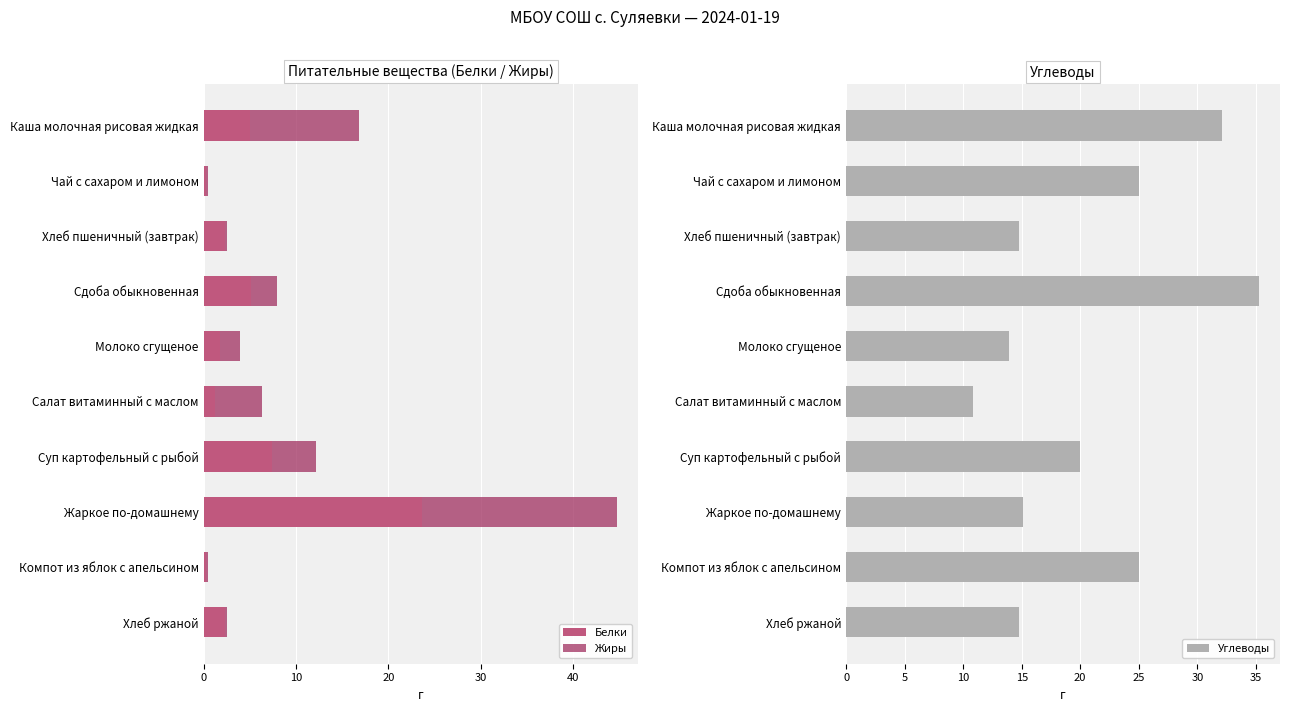

True or false: Белки has a value of 1.2 at Салат витаминный с маслом.

True